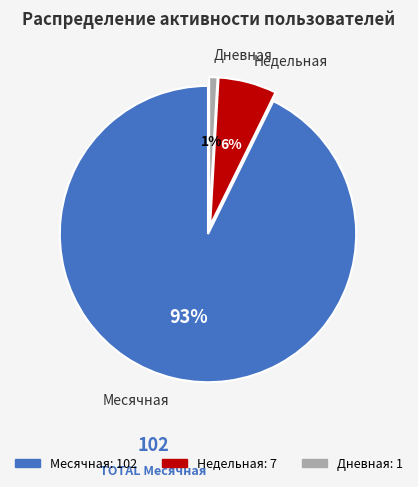

To the nearest percent, what is the average slice percentage?

33%